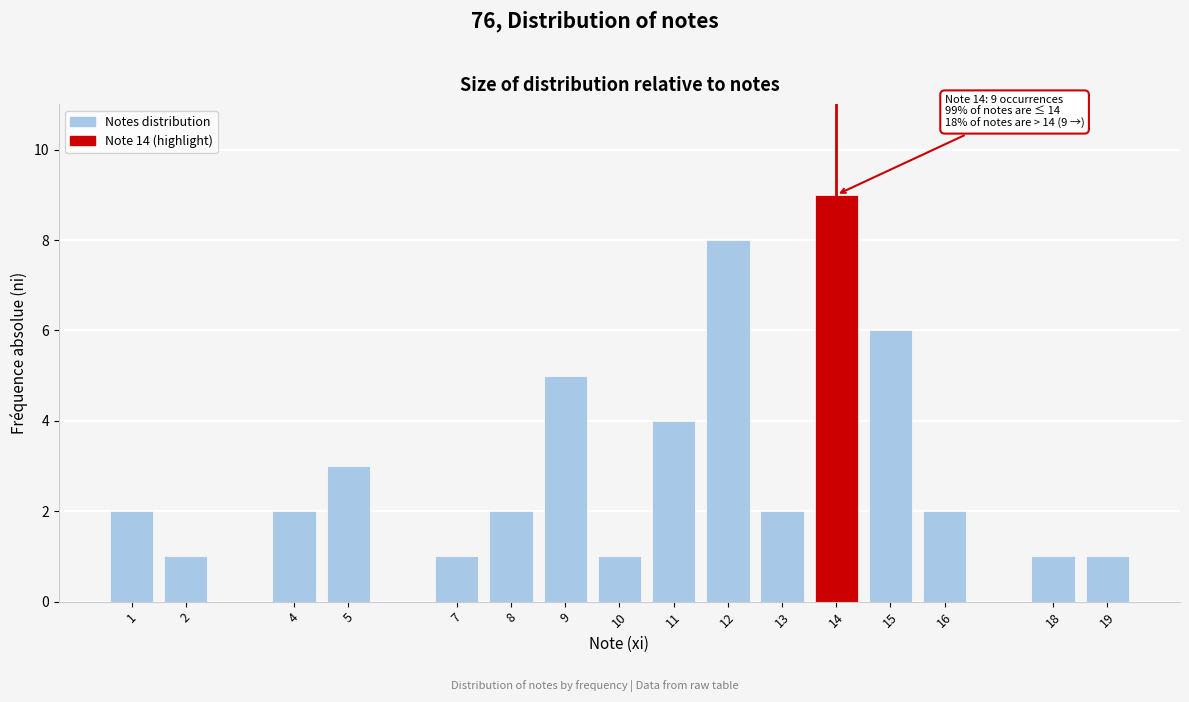

Reading left to right, transcribe all the data shown in this chart.

1=2	2=1	4=2	5=3	7=1	8=2	9=5	10=1	11=4	12=8	13=2	14=9	15=6	16=2	18=1	19=1